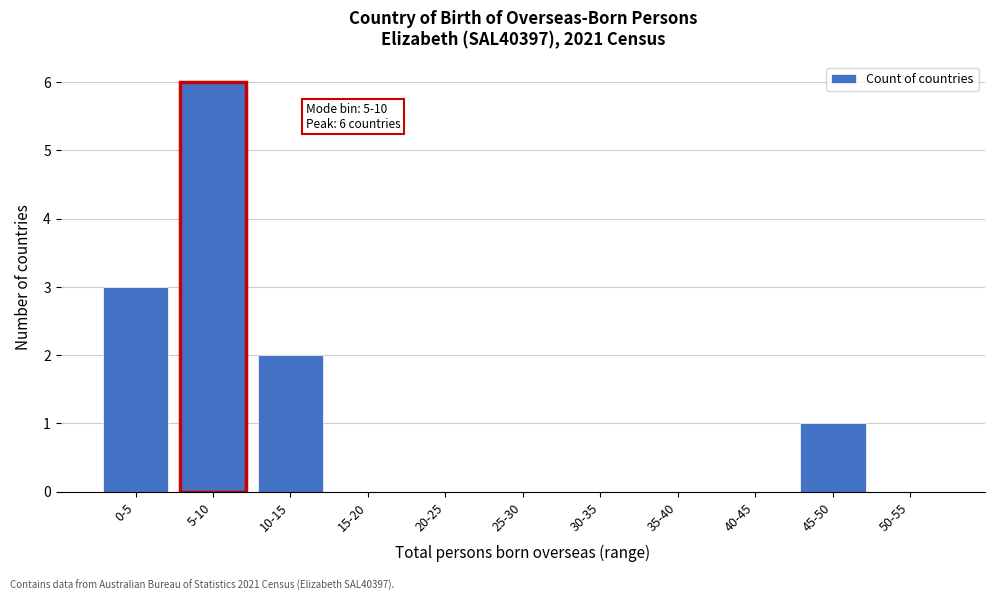

Reading left to right, transcribe all the data shown in this chart.

0-5=3	5-10=6	10-15=2	15-20=0	20-25=0	25-30=0	30-35=0	35-40=0	40-45=0	45-50=1	50-55=0